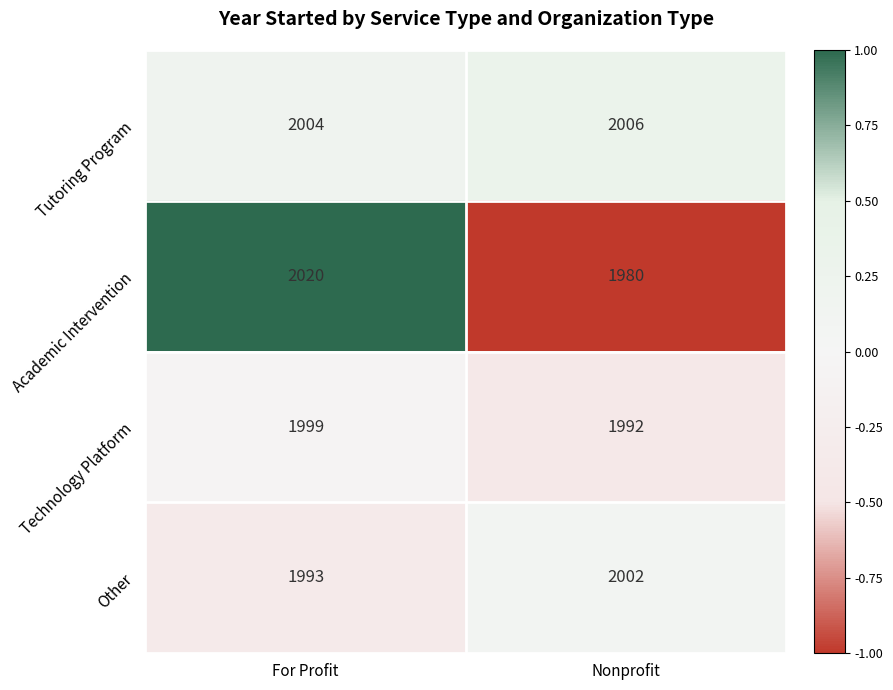

What value does the Tutoring Program series have at Nonprofit?

2006